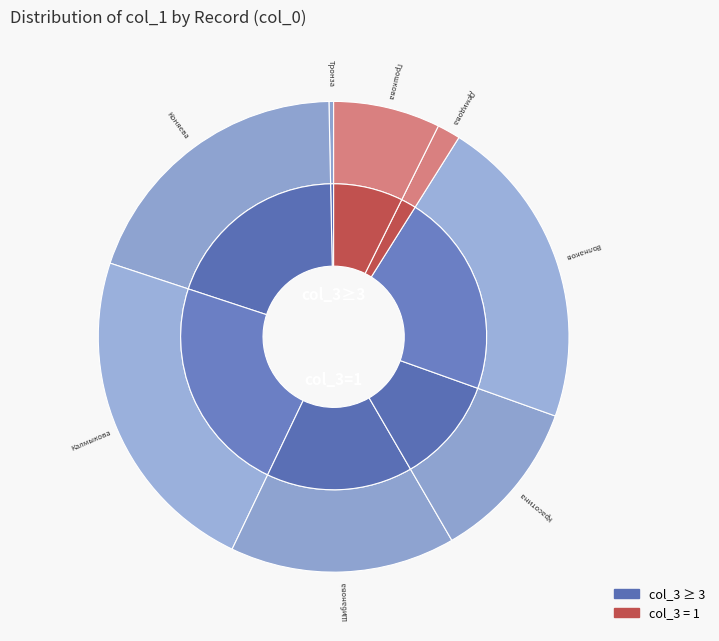

To the nearest percent, what is the average slice percentage?

12%